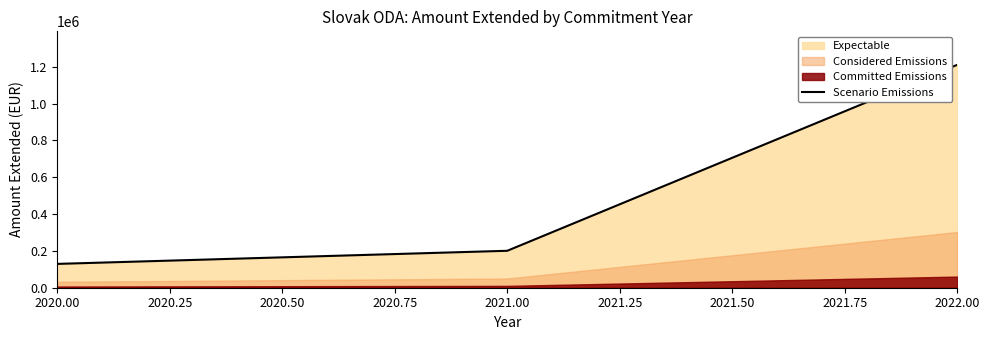

What is the difference between the maximum and minimum values?

1081725